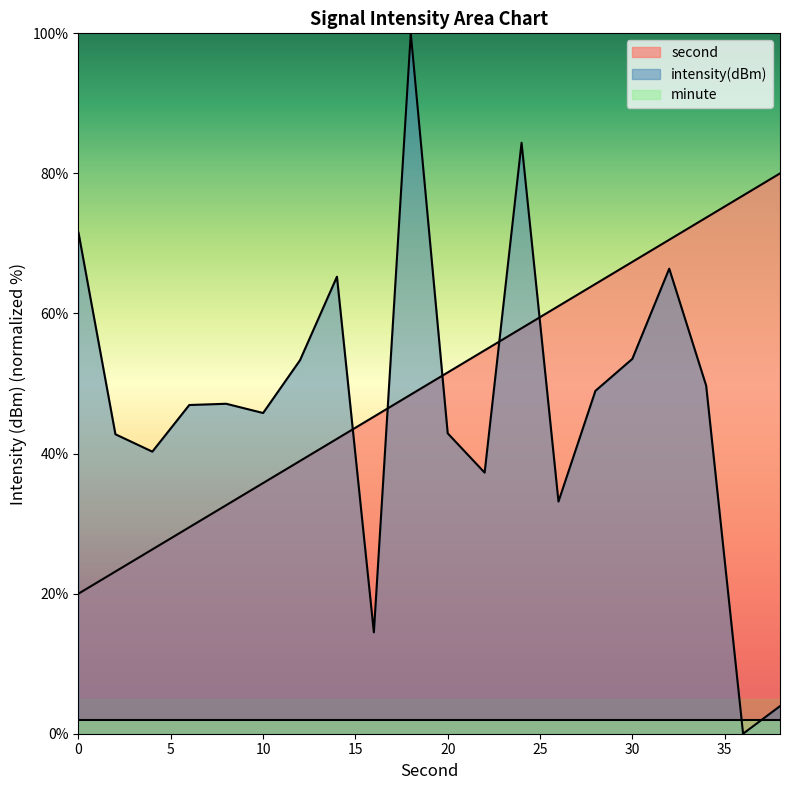

Count the number of data series in this chart.

3